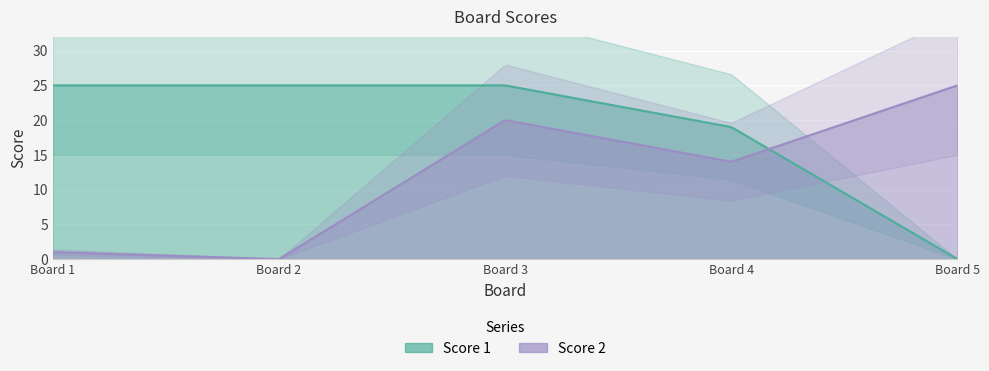

What is the difference between the maximum and second lowest values in the Score 2 series?

24